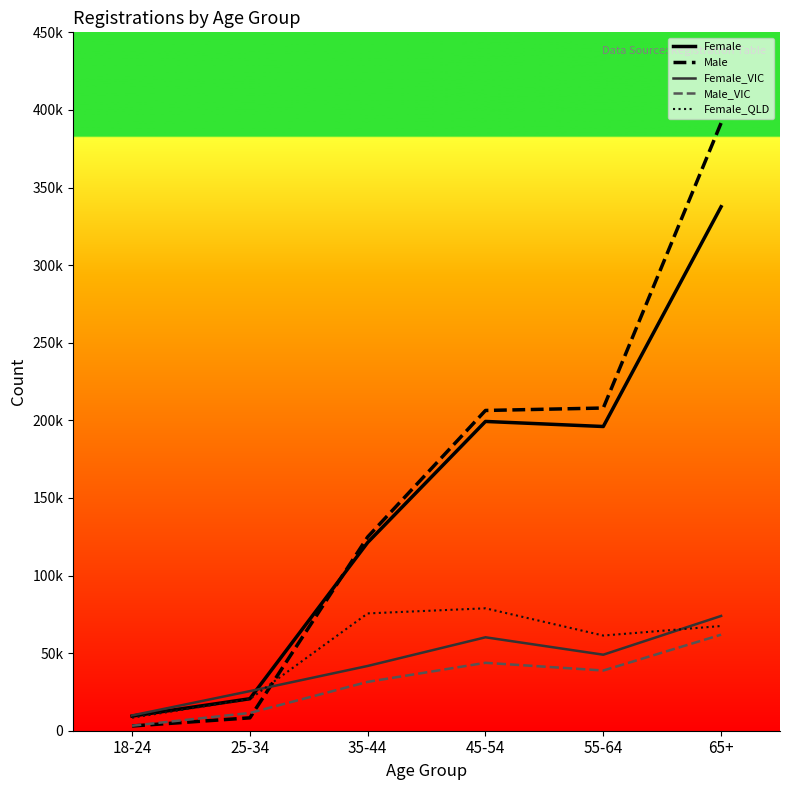

The Female_QLD series shows 75588 at 35-44. True or false?

True